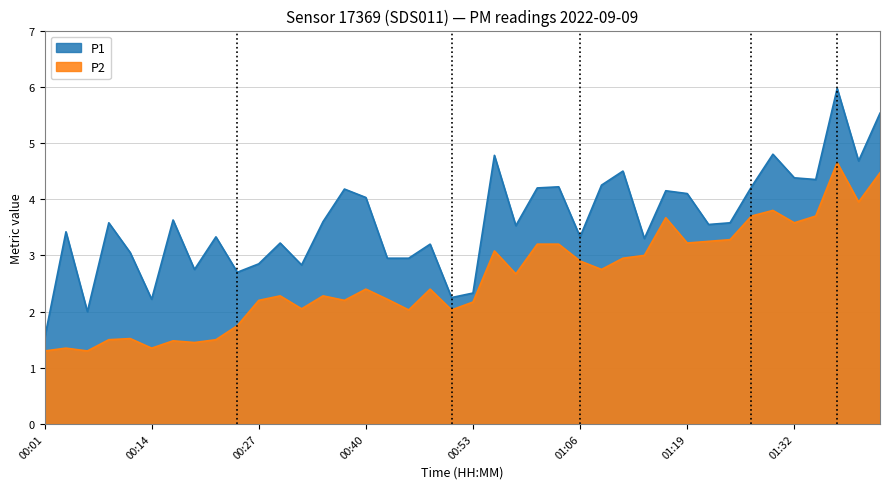

What is the maximum value for P2?

4.7